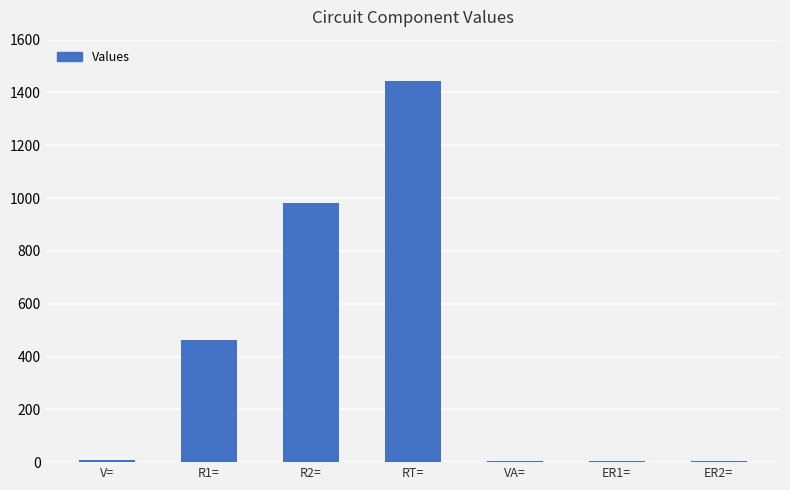

What is the maximum value shown in the chart?

1442.0